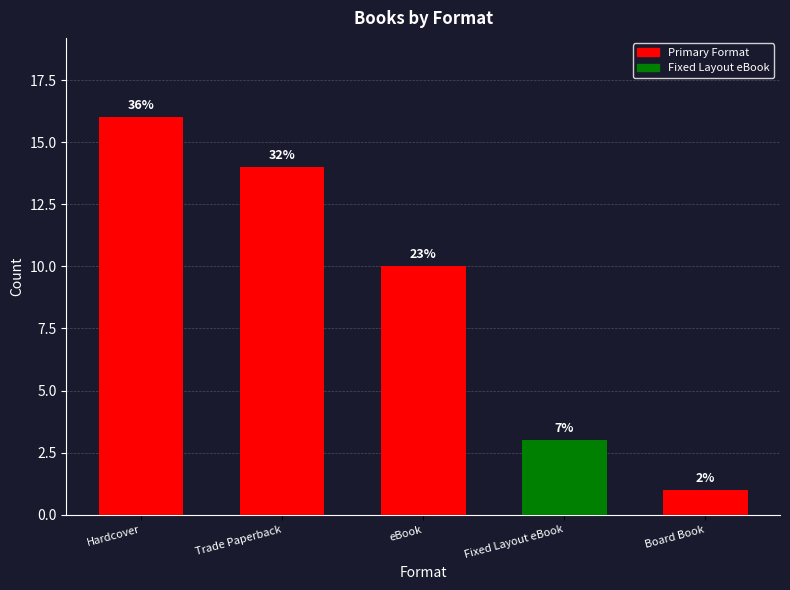

At which label does the data first exceed 10?

Hardcover